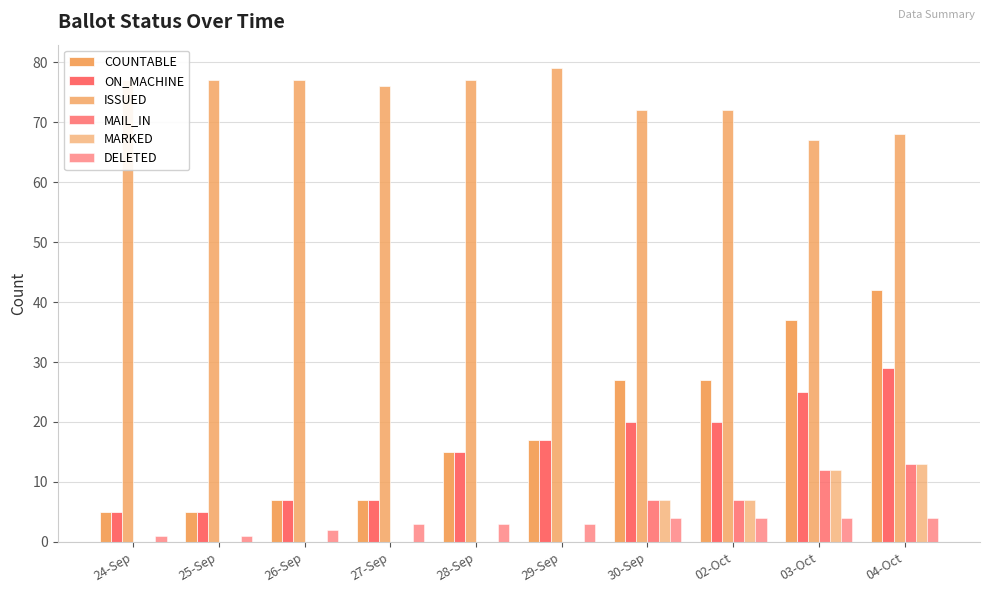

How many groups of bars are there?

10